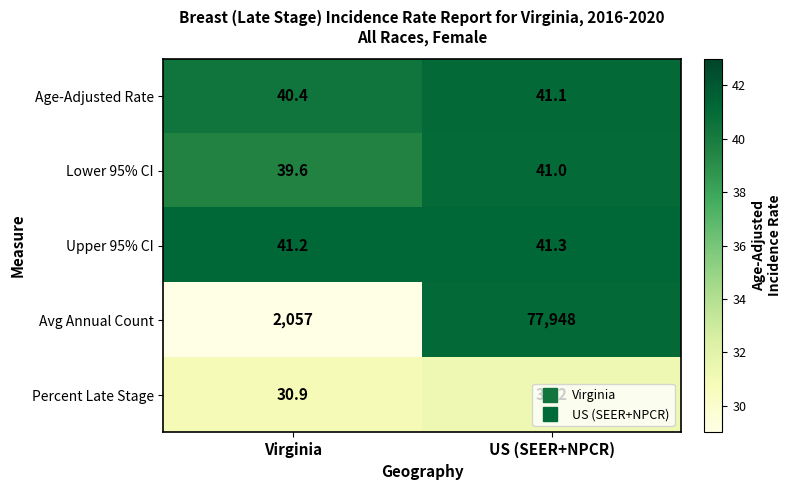

What is the difference between the Avg Annual Count values at Virginia and US (SEER+NPCR)?

75891.0